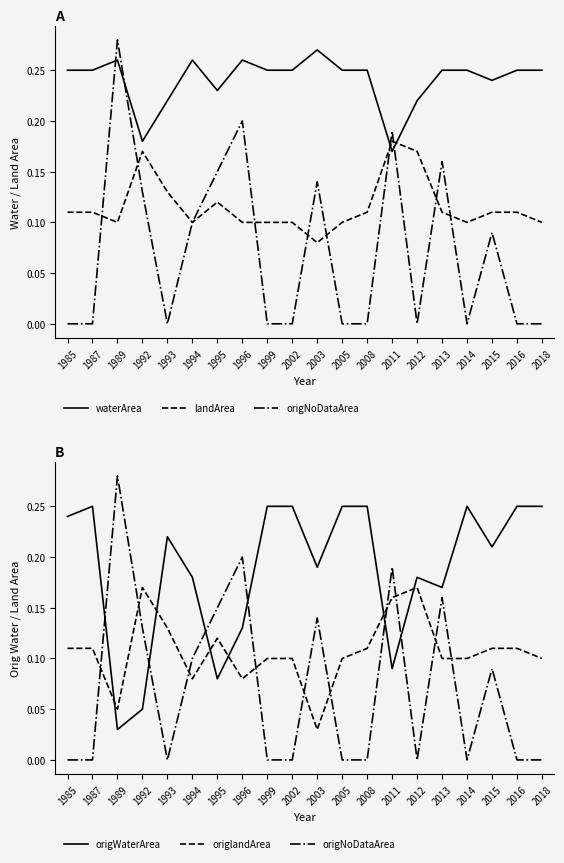

What is the value of the waterArea point at the 18th from the left?

0.2